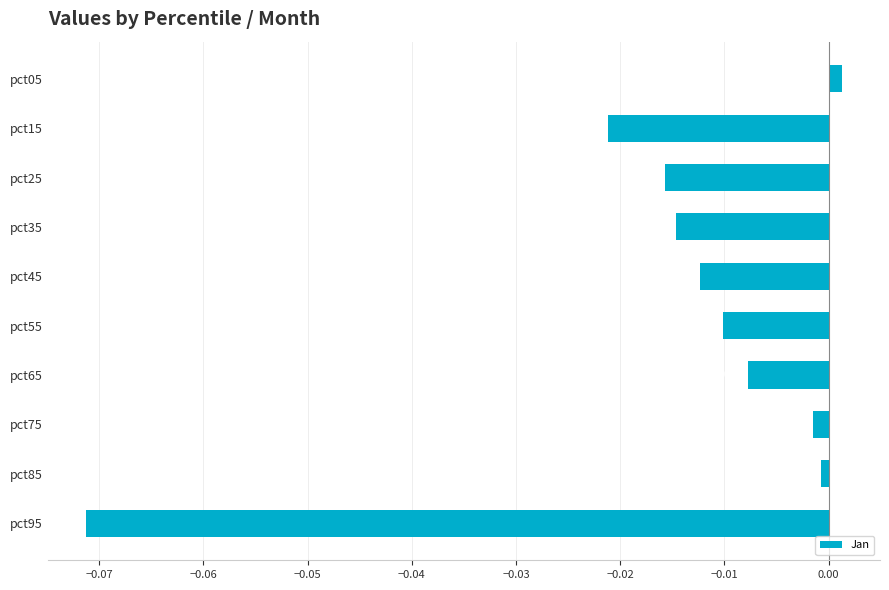

Which category has the highest value across all series?

pct05